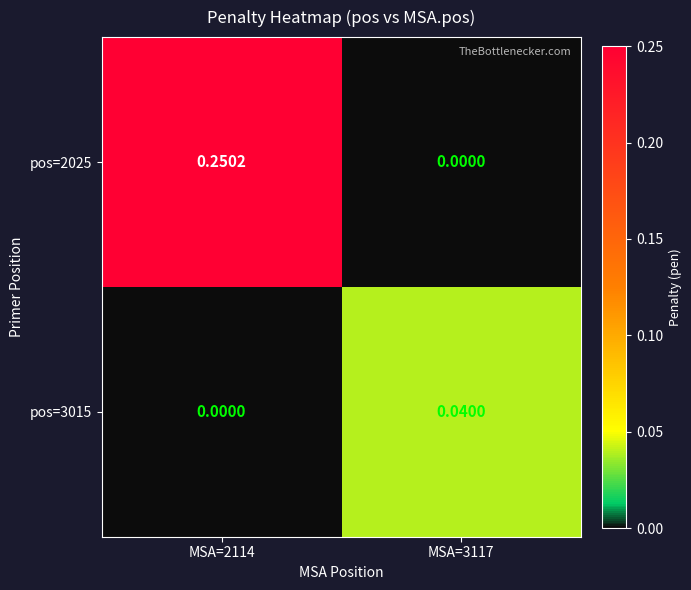

Is the value of pos=2025 at MSA=3117 greater than the value of pos=3015 at MSA=3117?

No